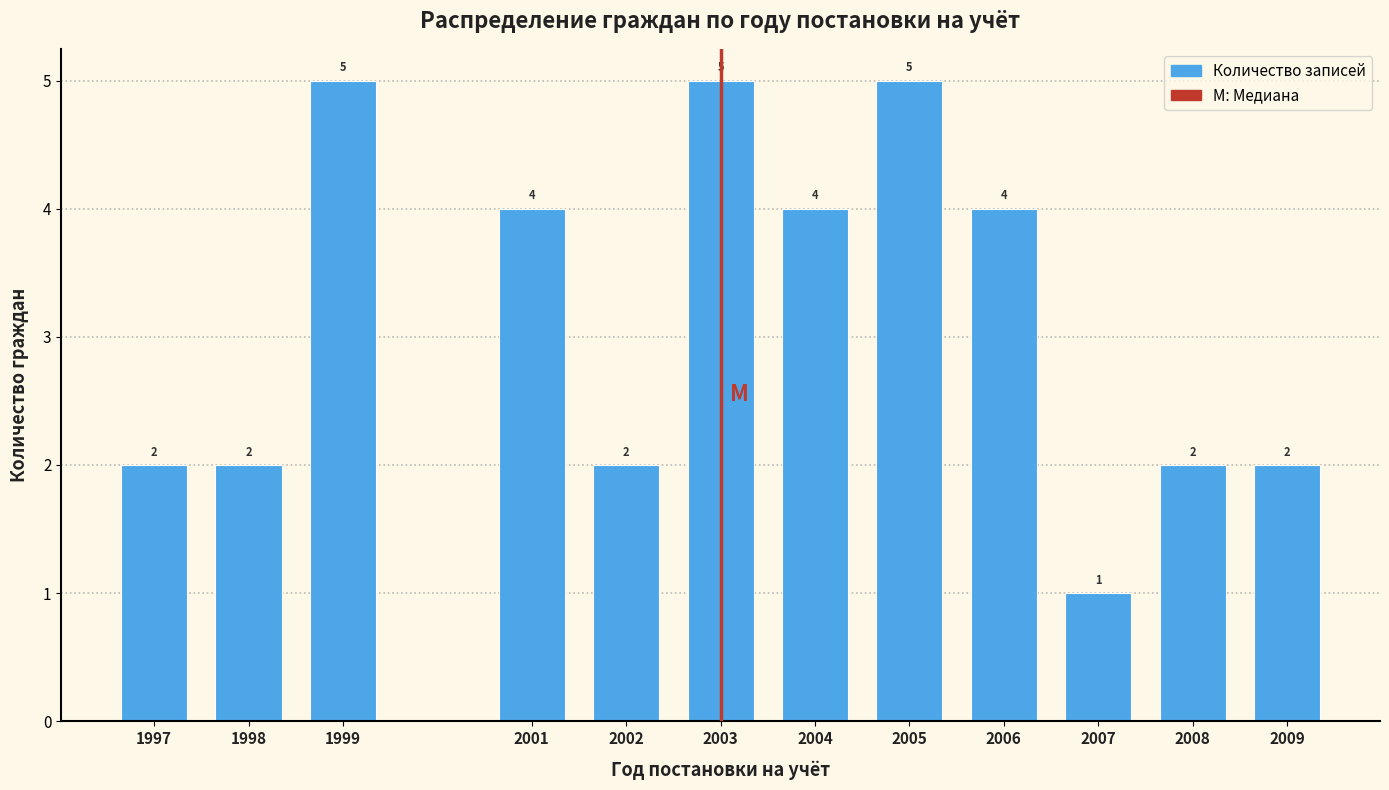

Reading right to left, list all the values displayed in this chart.

2	2	1	4	5	4	5	2	4	5	2	2